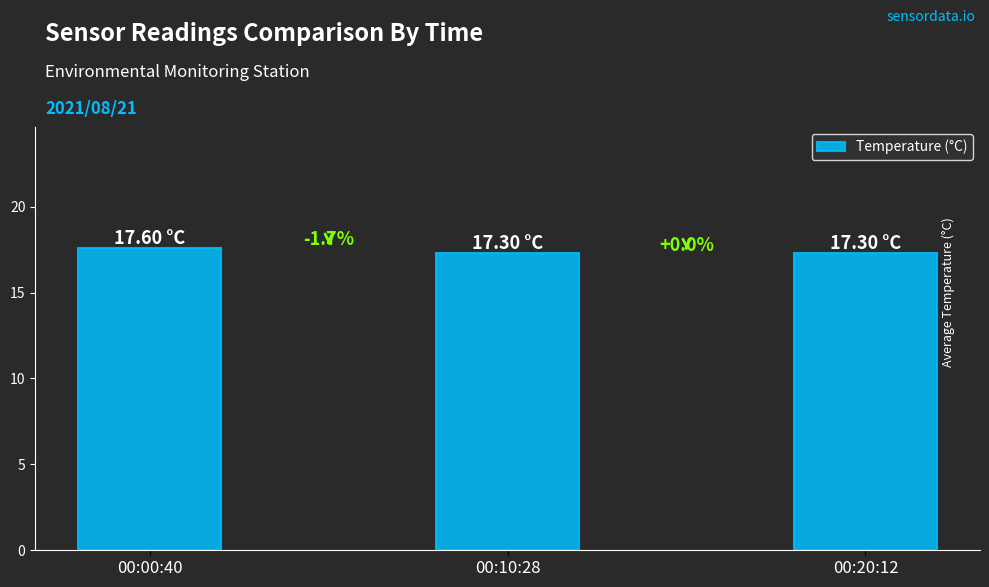

What position from the right is 00:00:40?

3